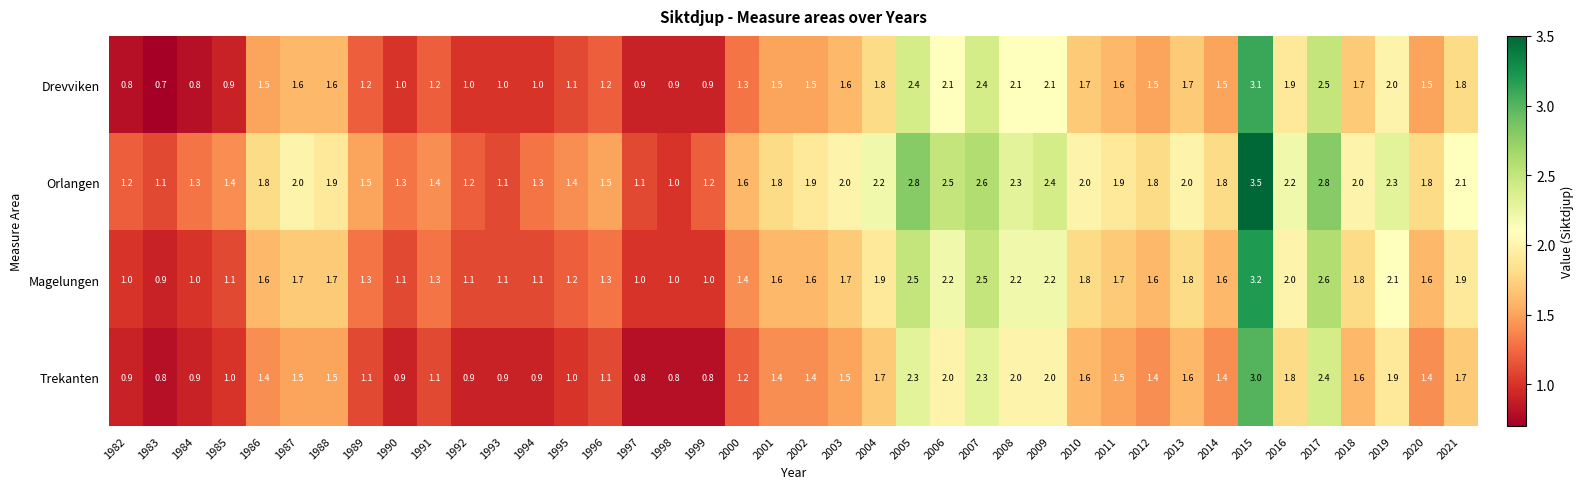

What is the average value of the Orlangen series?

1.8